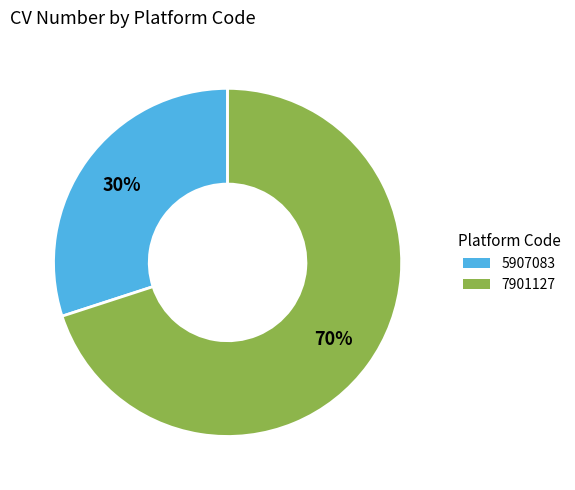

To the nearest percent, what is the difference between the largest and smallest slice percentages?

40%